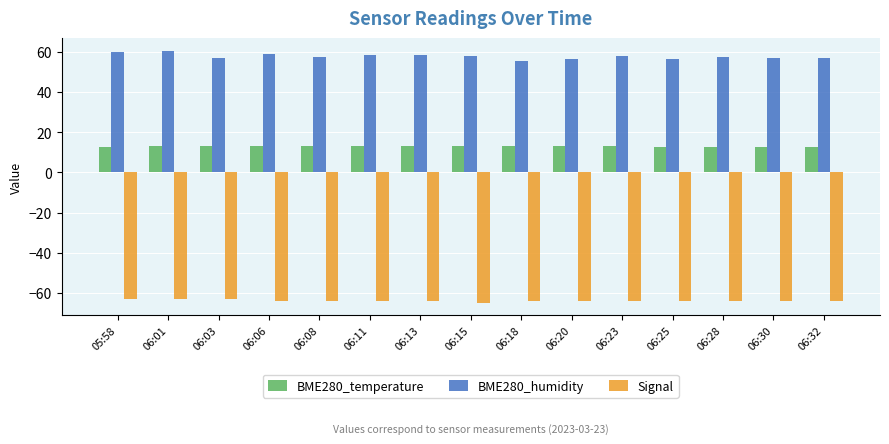

What is the difference between the highest and lowest values at 06:08?

121.7